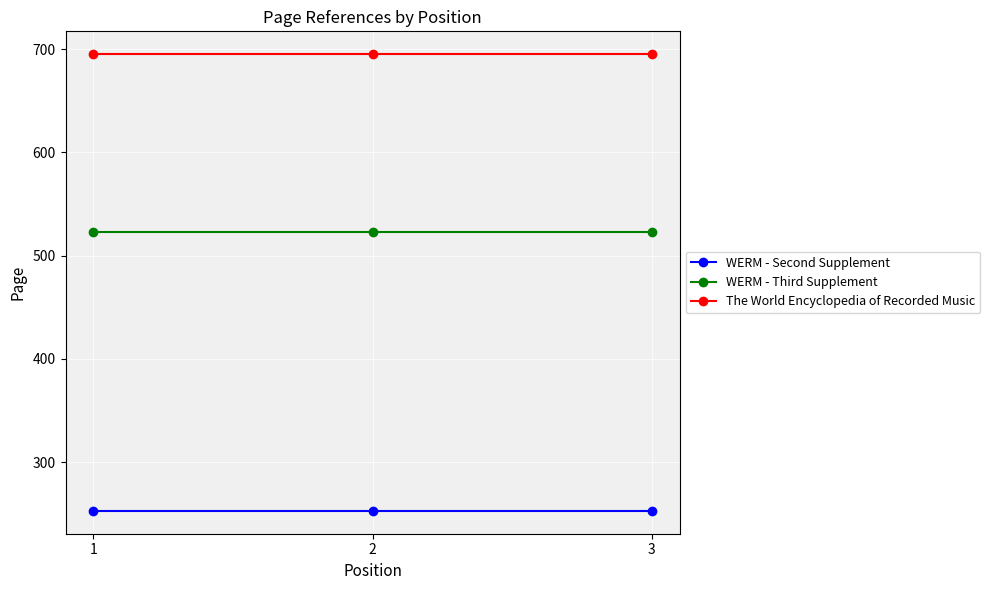

How many distinct data groups are displayed?

3